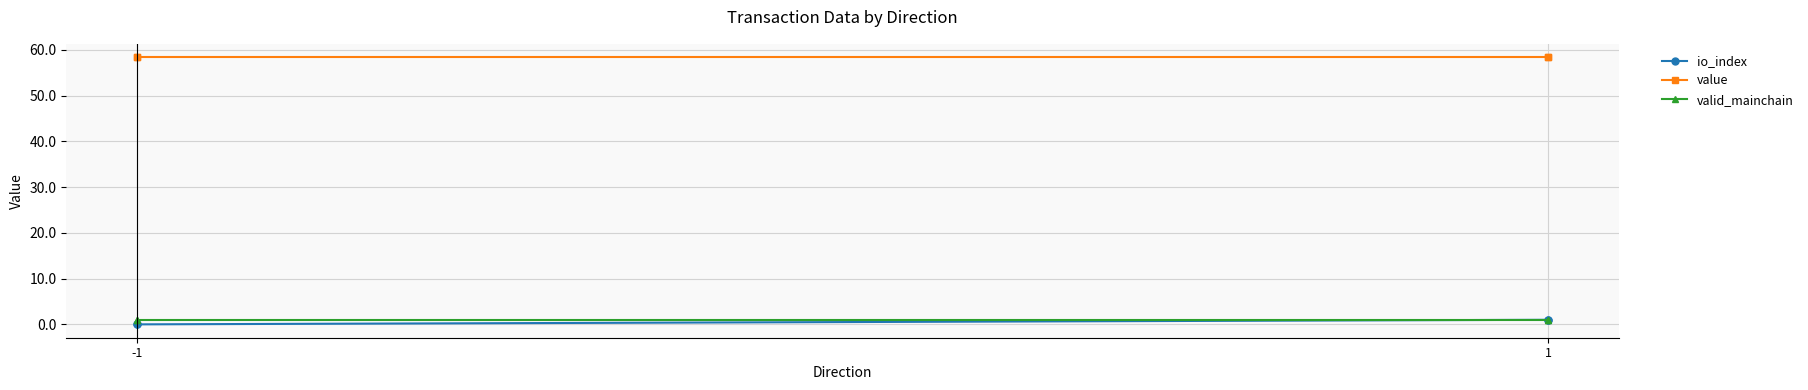

The value of value at -1 is 83.6. True or false?

False